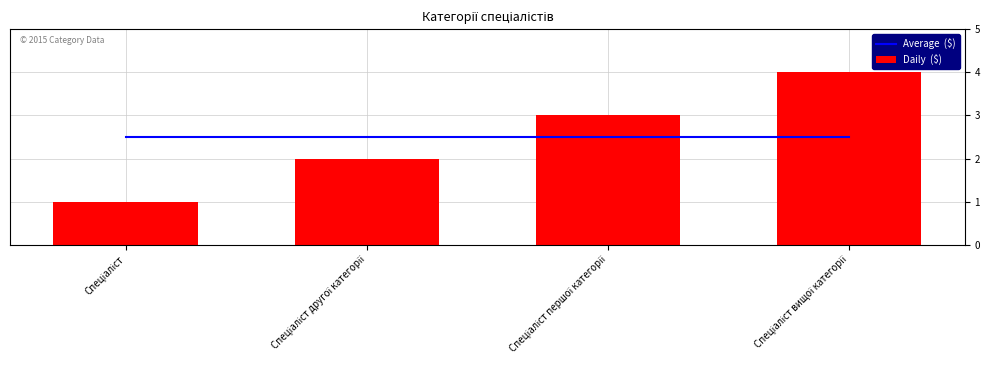

True or false: Daily  ($) has a value of 3.3 at Спеціаліст другої категорії.

False